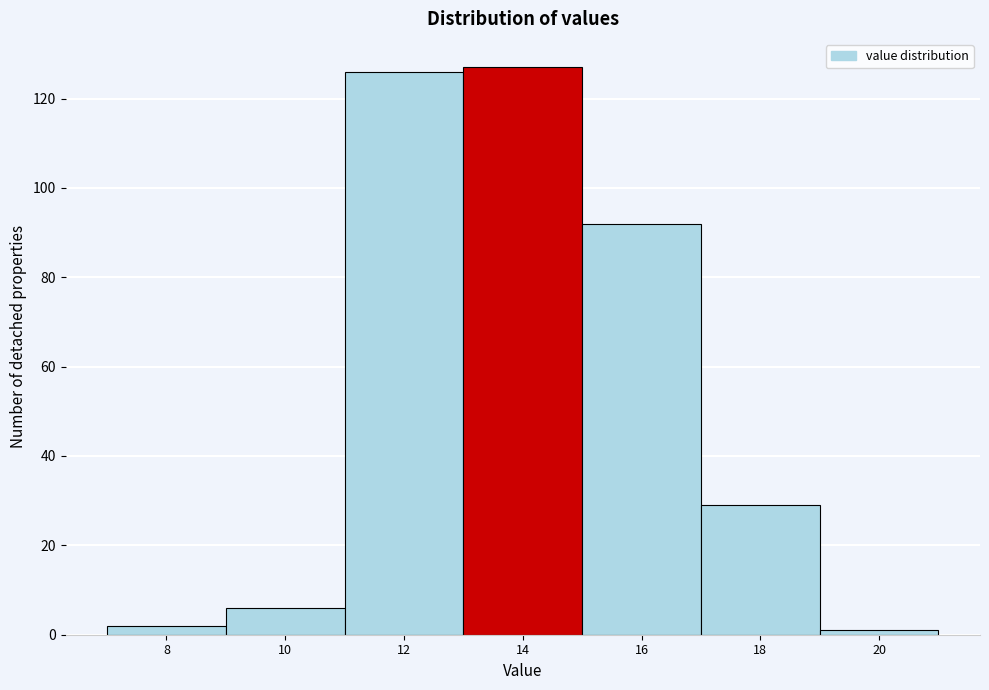

Reading left to right, what are all the values shown in this chart?

8=2	10=6	12=126	14=127	16=92	18=29	20=1